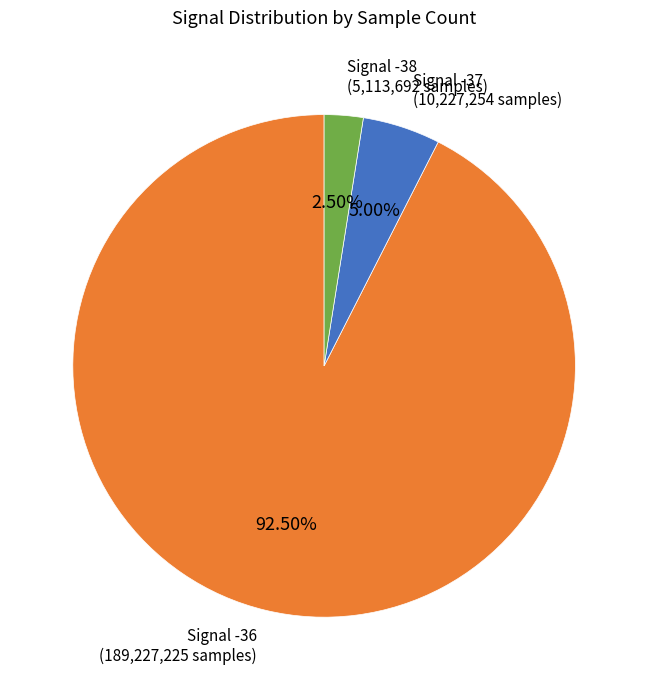

Does any single category account for the majority?

Yes